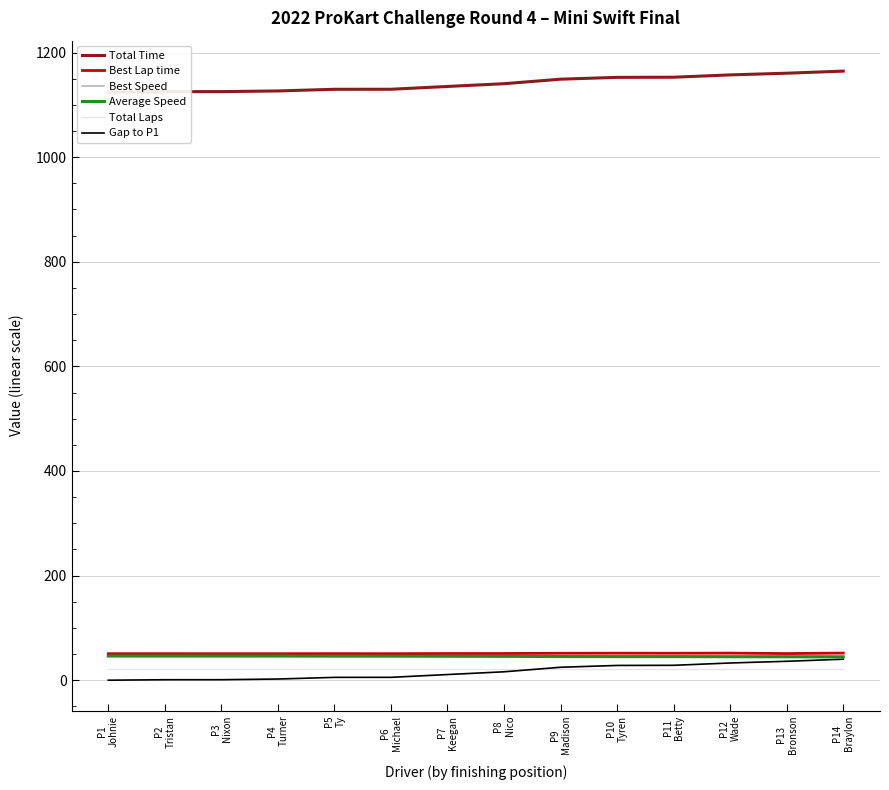

List the labels in order of Best Speed value, smallest first.

P14
Braylon, P12
Wade, P10
Tyren, P11
Betty, P9
Madison, P8
Nico, P7
Keegan, P13
Bronson, P5
Ty, P2
Tristan, P6
Michael, P1
Johnie, P4
Turner, P3
Nixon